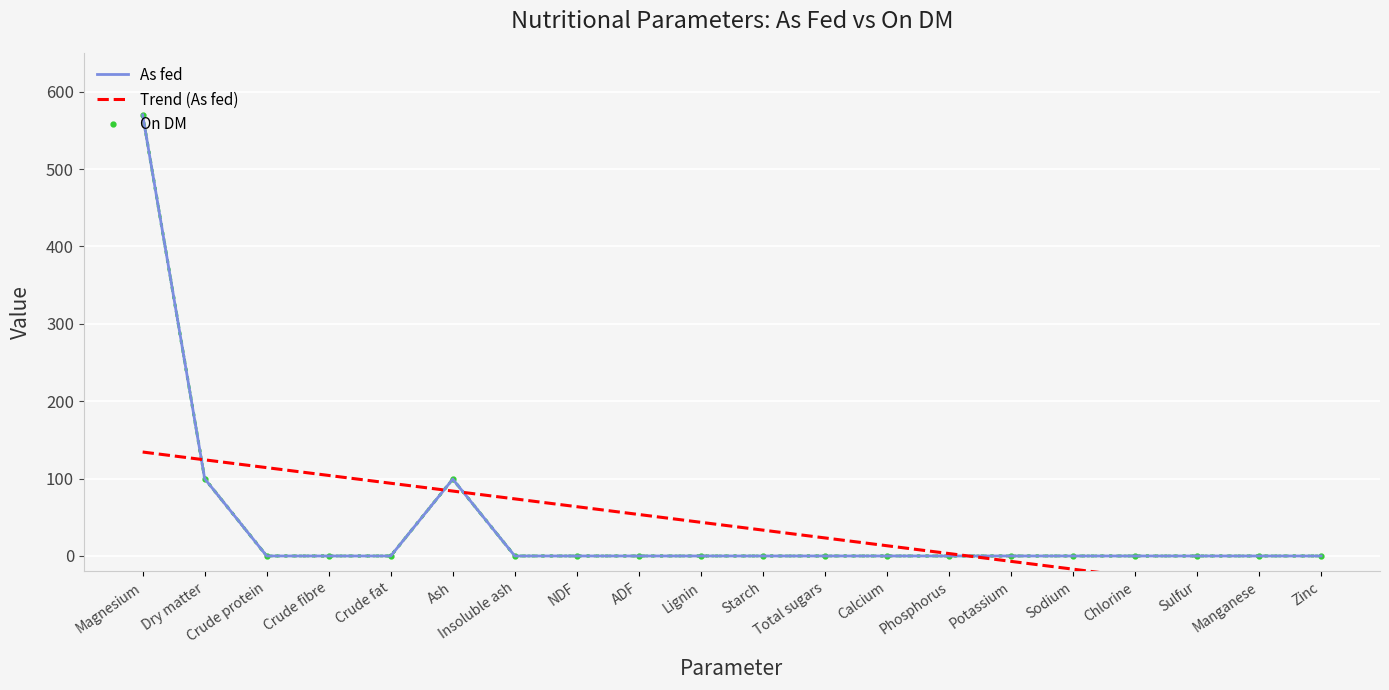

True or false: On DM has a value of 0.0 at Zinc.

True